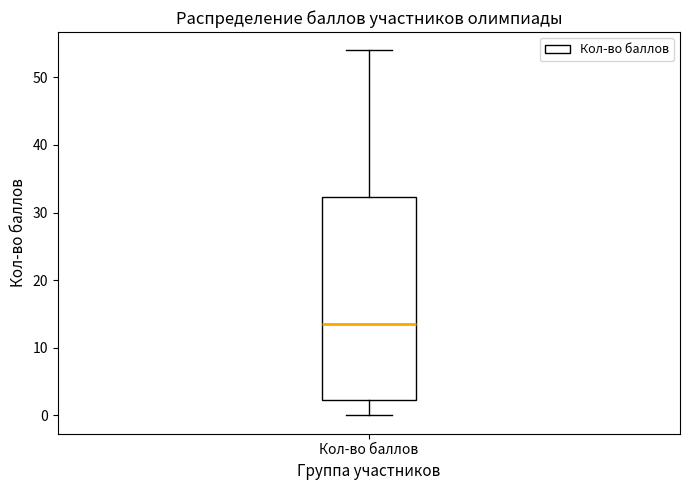

Where is the upper edge of the box for Кол-во баллов on the y-axis? The values are not printed on the chart, so give them approximately, as read against the axis.

32